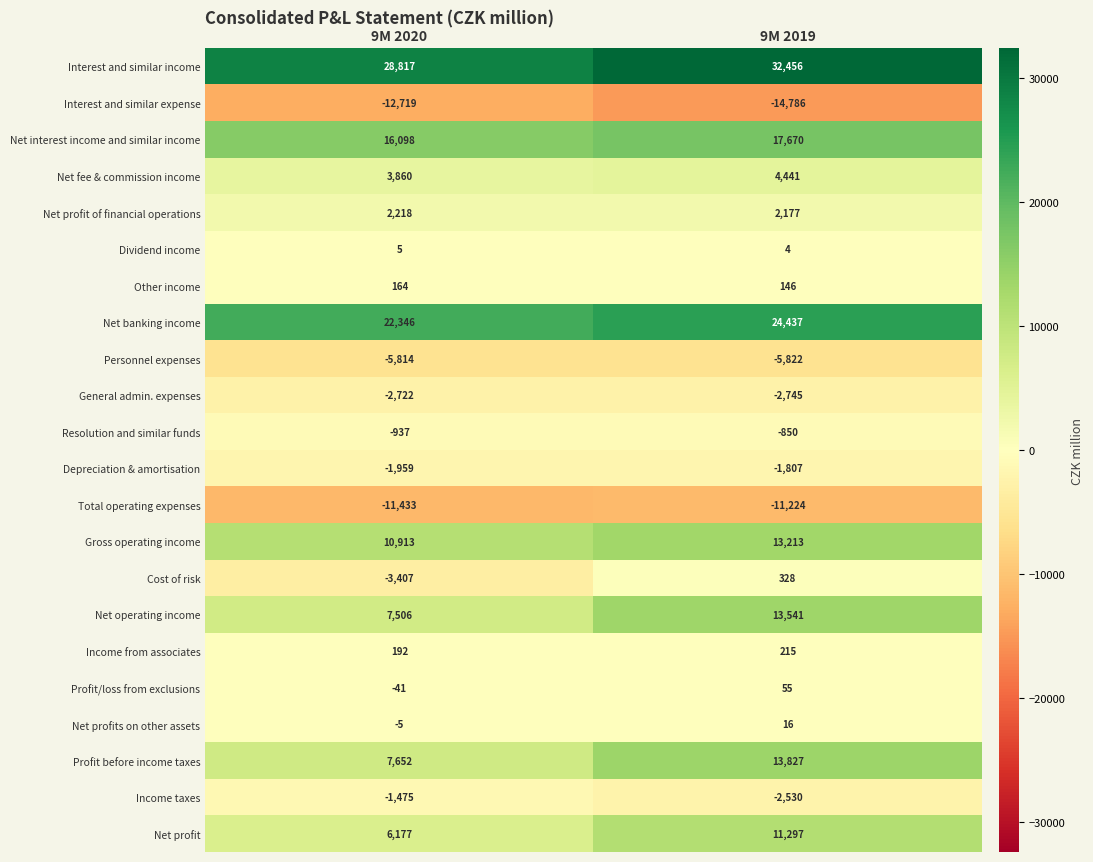

What is the greatest value displayed?

32456